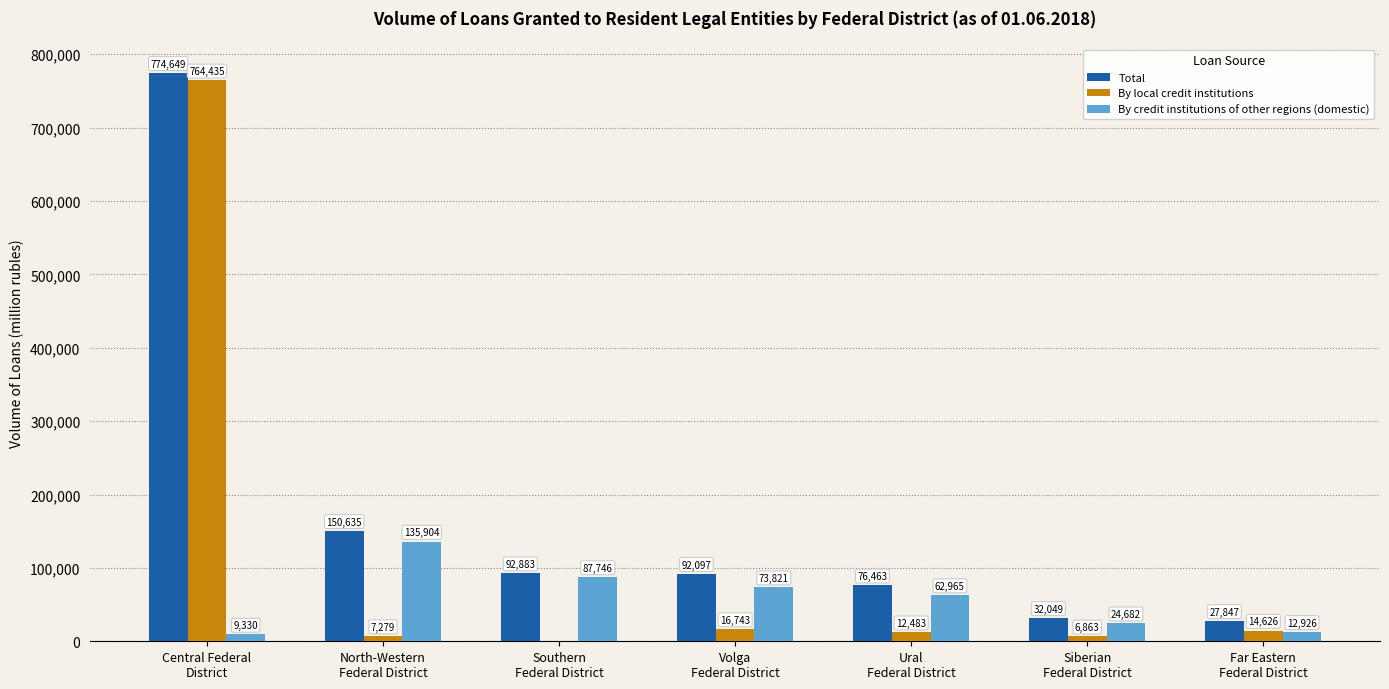

Which series changed the most between Central Federal
District and Southern
Federal District?

By local credit institutions